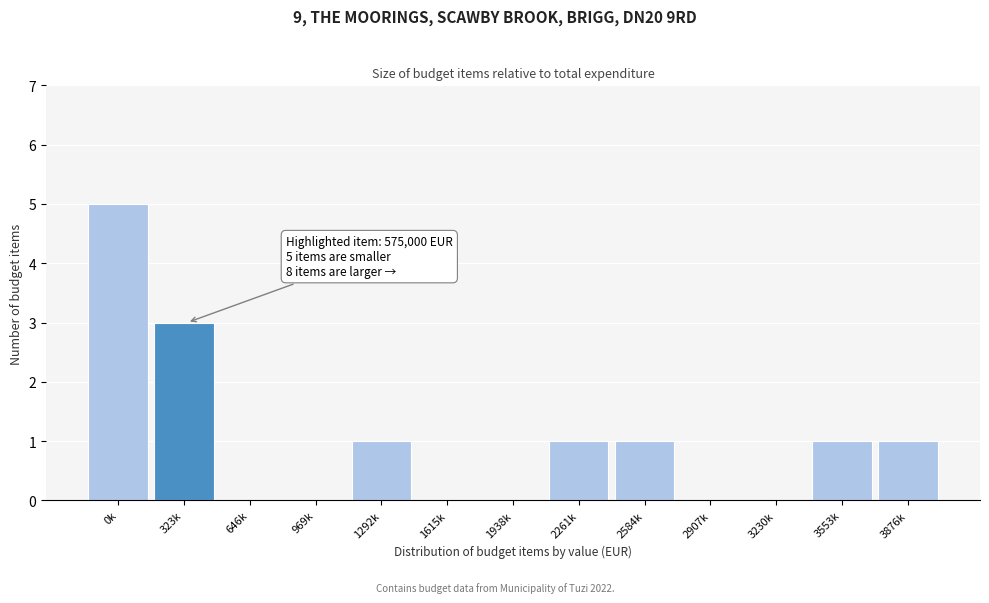

Reading left to right, extract all data points from this chart.

0k=5	323k=3	646k=0	969k=0	1292k=1	1615k=0	1938k=0	2261k=1	2584k=1	2907k=0	3230k=0	3553k=1	3876k=1